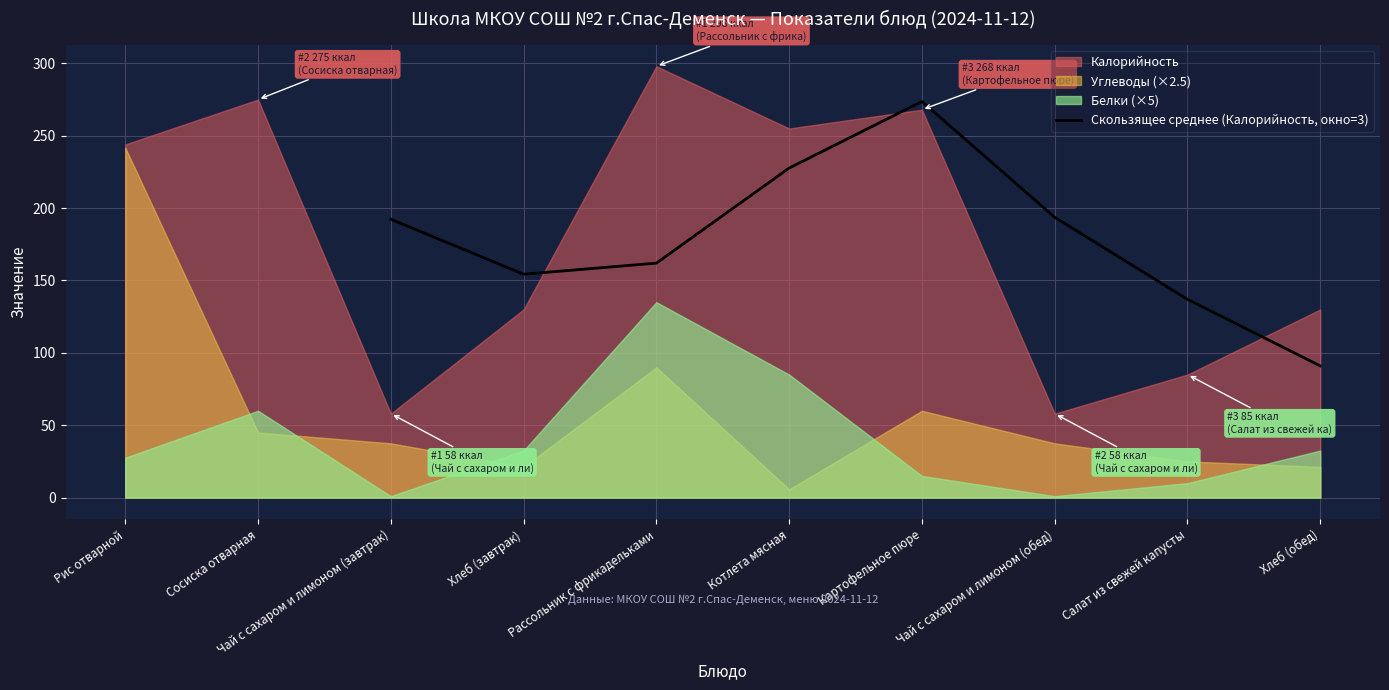

The value of Скользящее среднее (Калорийность, окно=3) at Котлета мясная is 71.7. True or false?

False